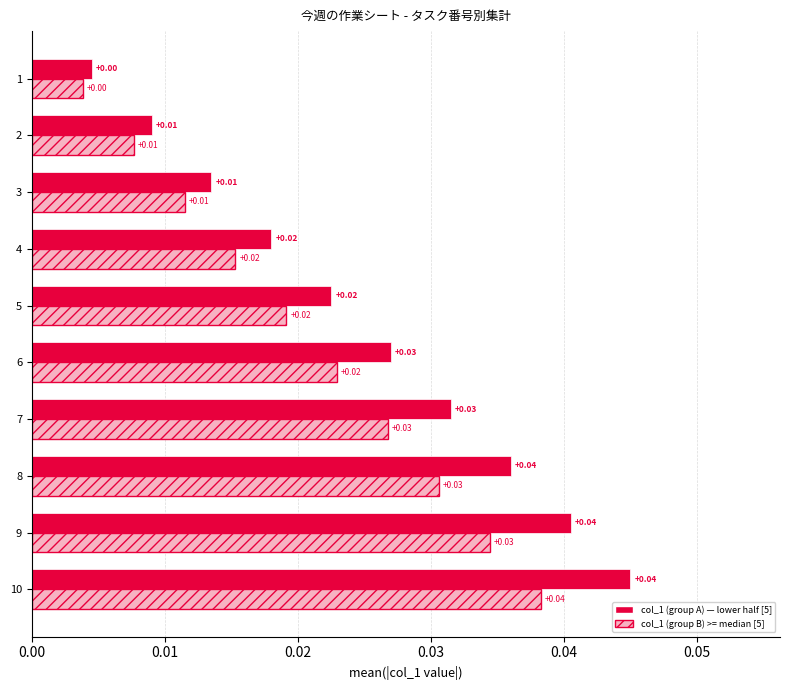

At which category is the sum across all series the highest?

10